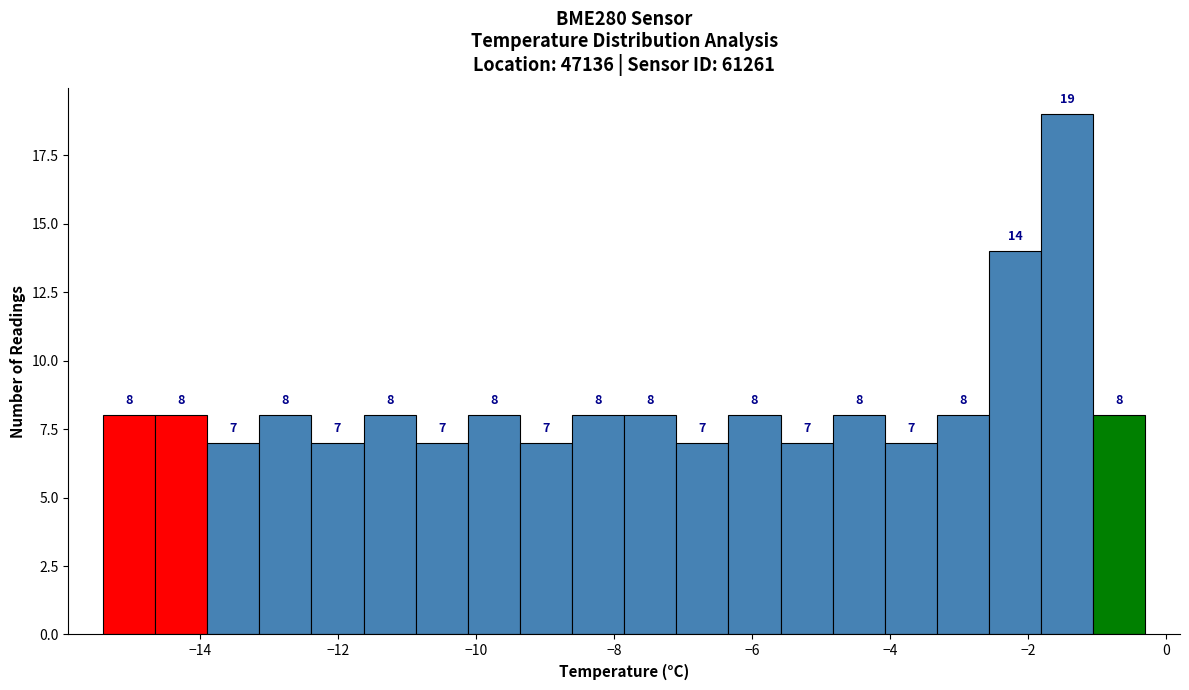

Read against the x-axis, roughly where is the centre of the tallest bar?

-1.4